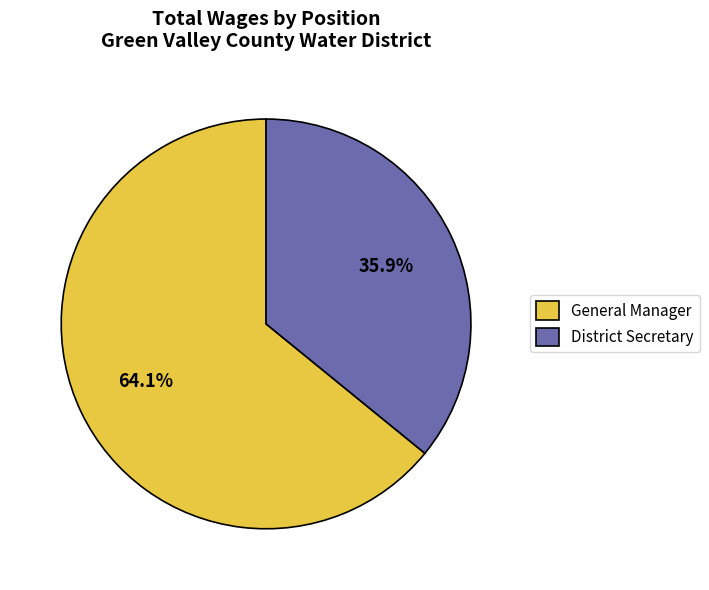

To the nearest percent, what portion does General Manager represent?

64%